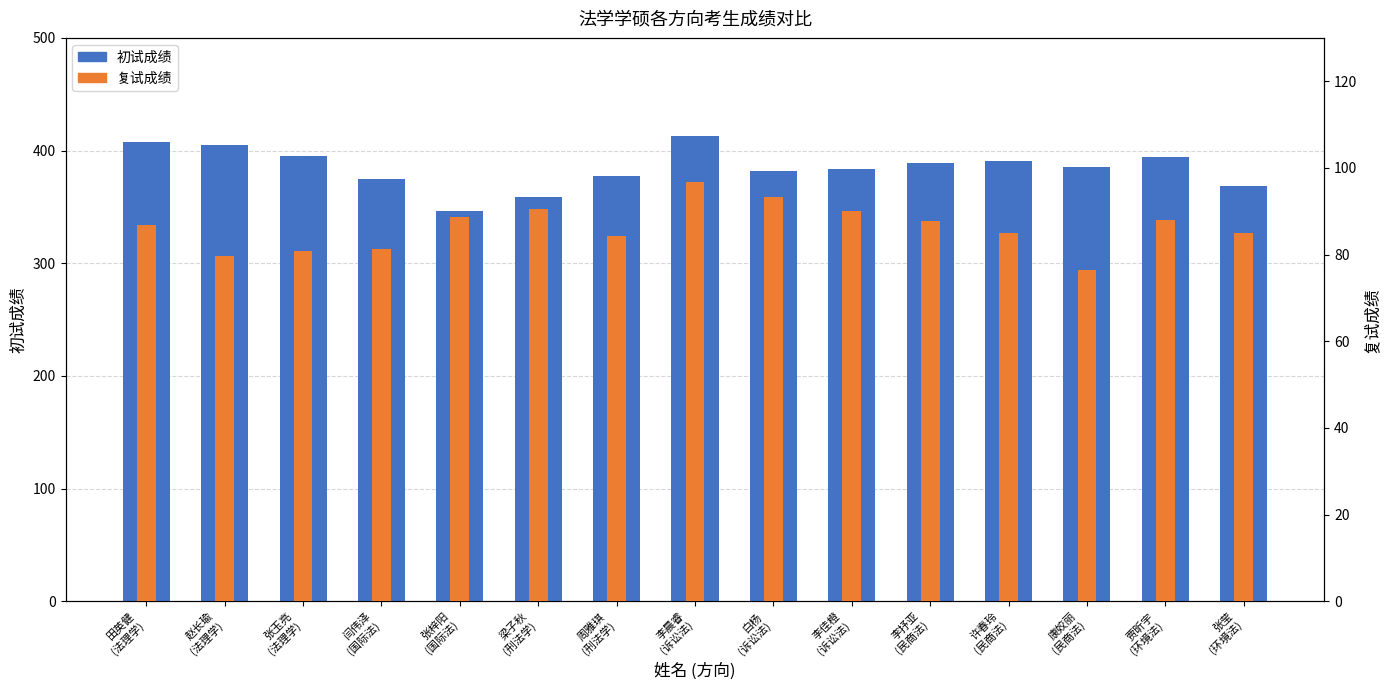

At which category is the sum across all series the highest?

李晨睿
(诉讼法)